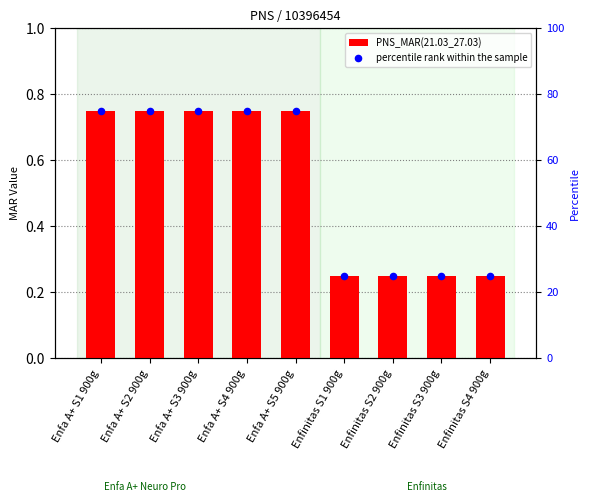

What is the total value across all series at Enfa A+ S5 900g?

75.8